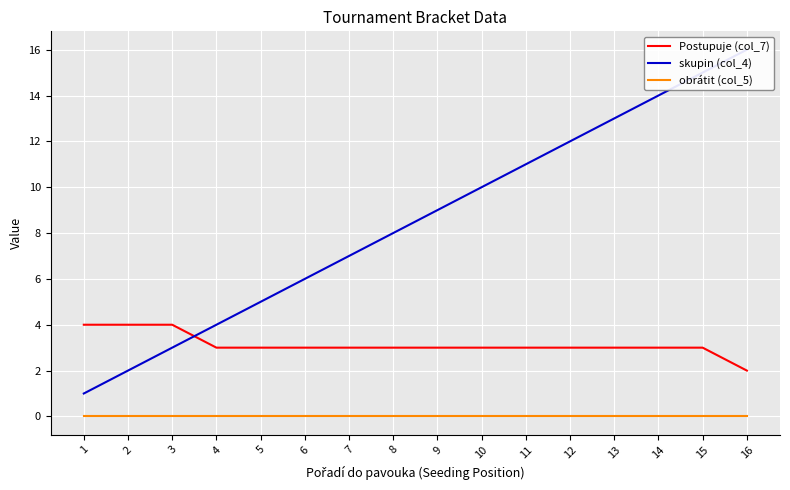

What is the sum of all Postupuje (col_7) values?

50